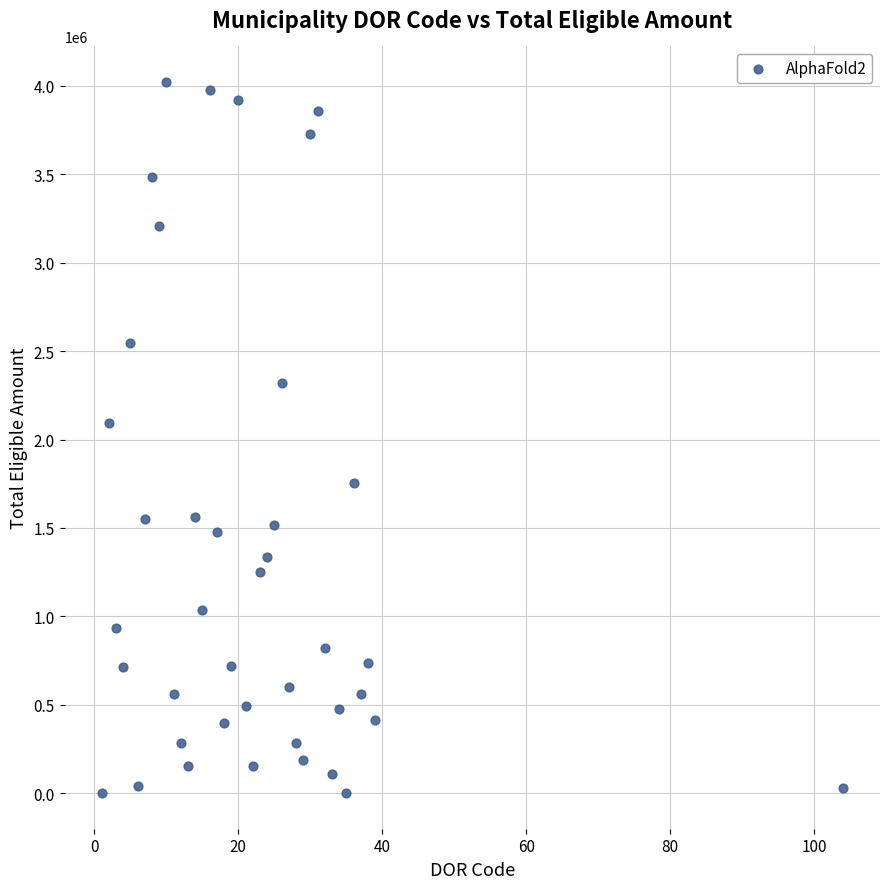

What Y value in the scatter plot is closest to 2011282?

2092925